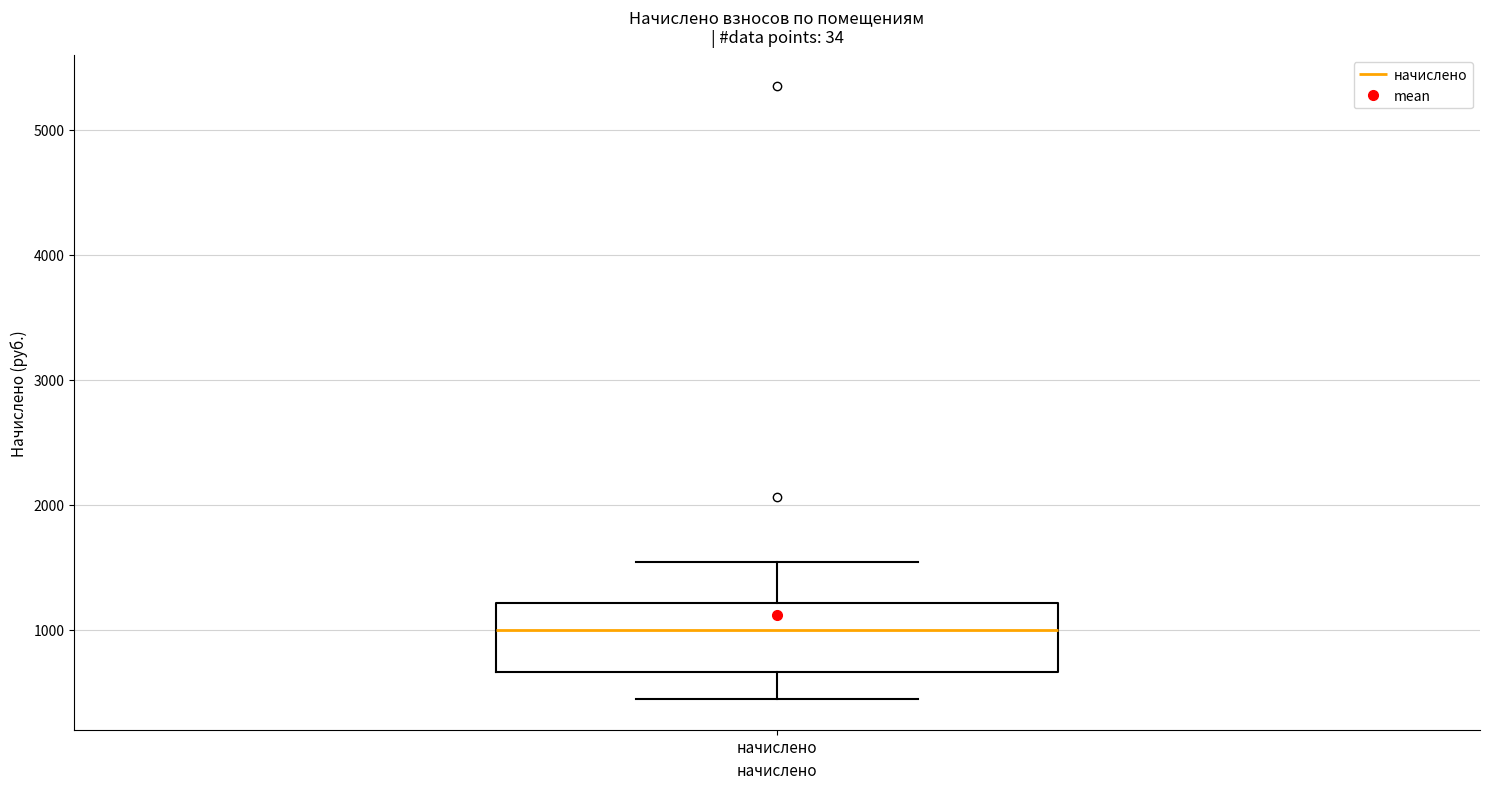

Transcribe this box plot: give where the median line is, the range the box spans, and where the two whiskers end, as read against the y-axis. The values are not printed on the chart, so give them approximately, as read against the axis.

median 1000, box 700 to 1200, whiskers 400 to 1500